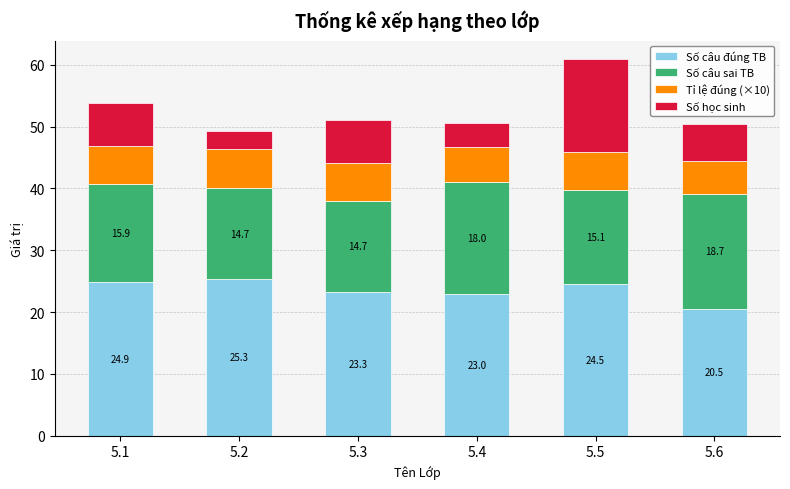

What is the lowest value of the Số câu đúng TB series?

20.5